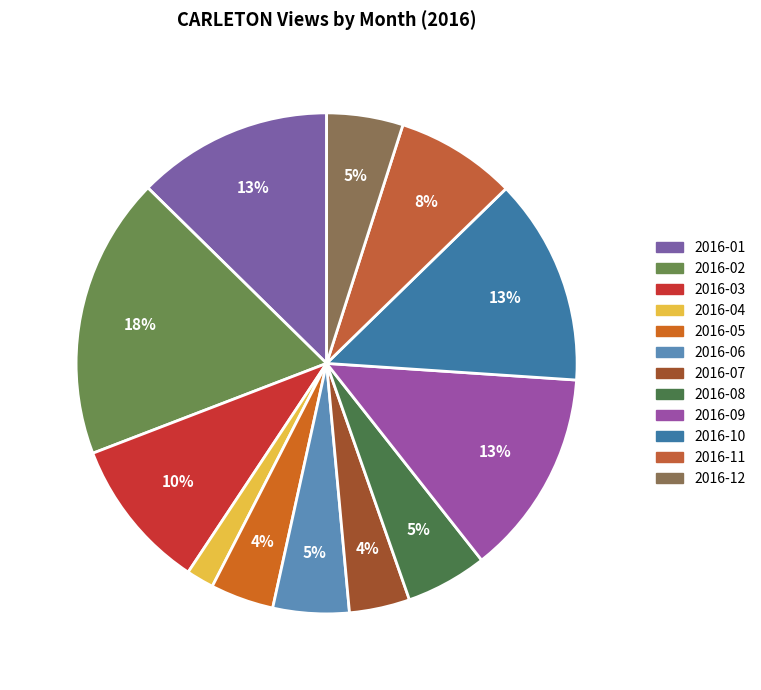

Approximately how many times larger is the value at 2016-07 compared to 2016-03?

0.4